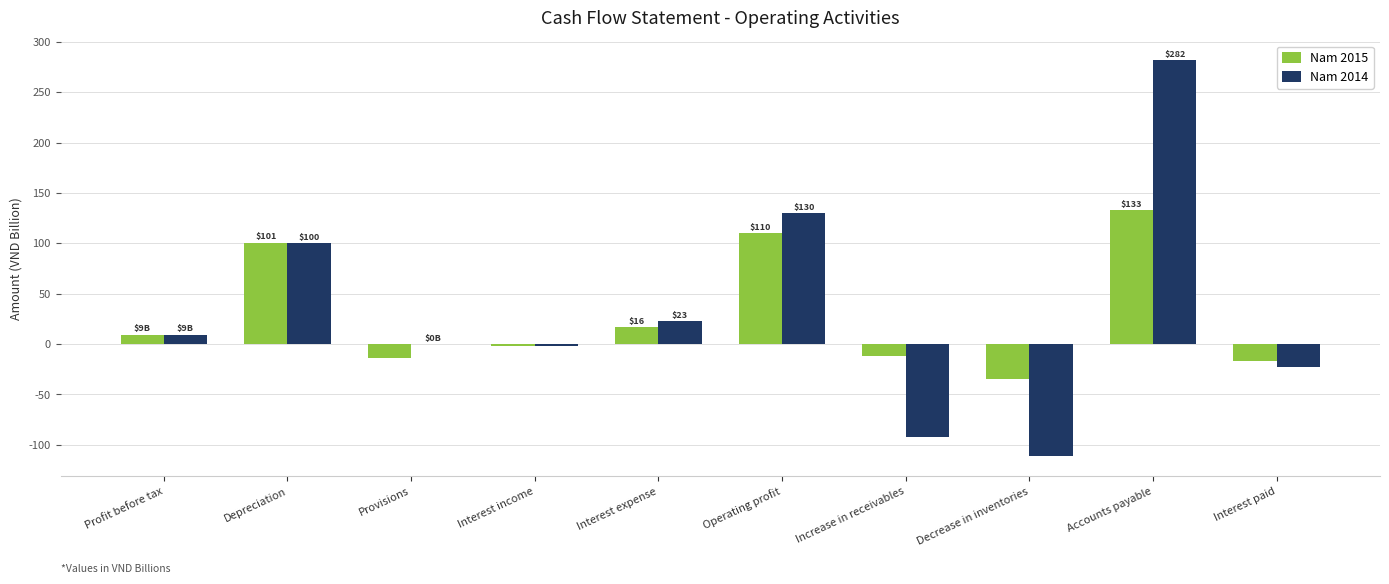

What is the maximum value for Nam 2015?

133.1